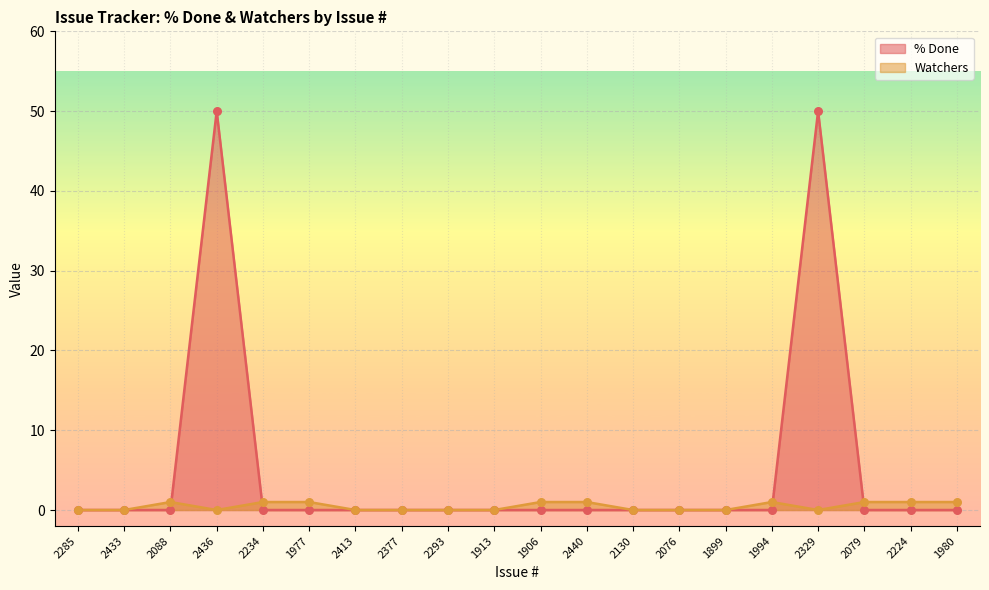

Which series has the widest spread of Y values?

% Done